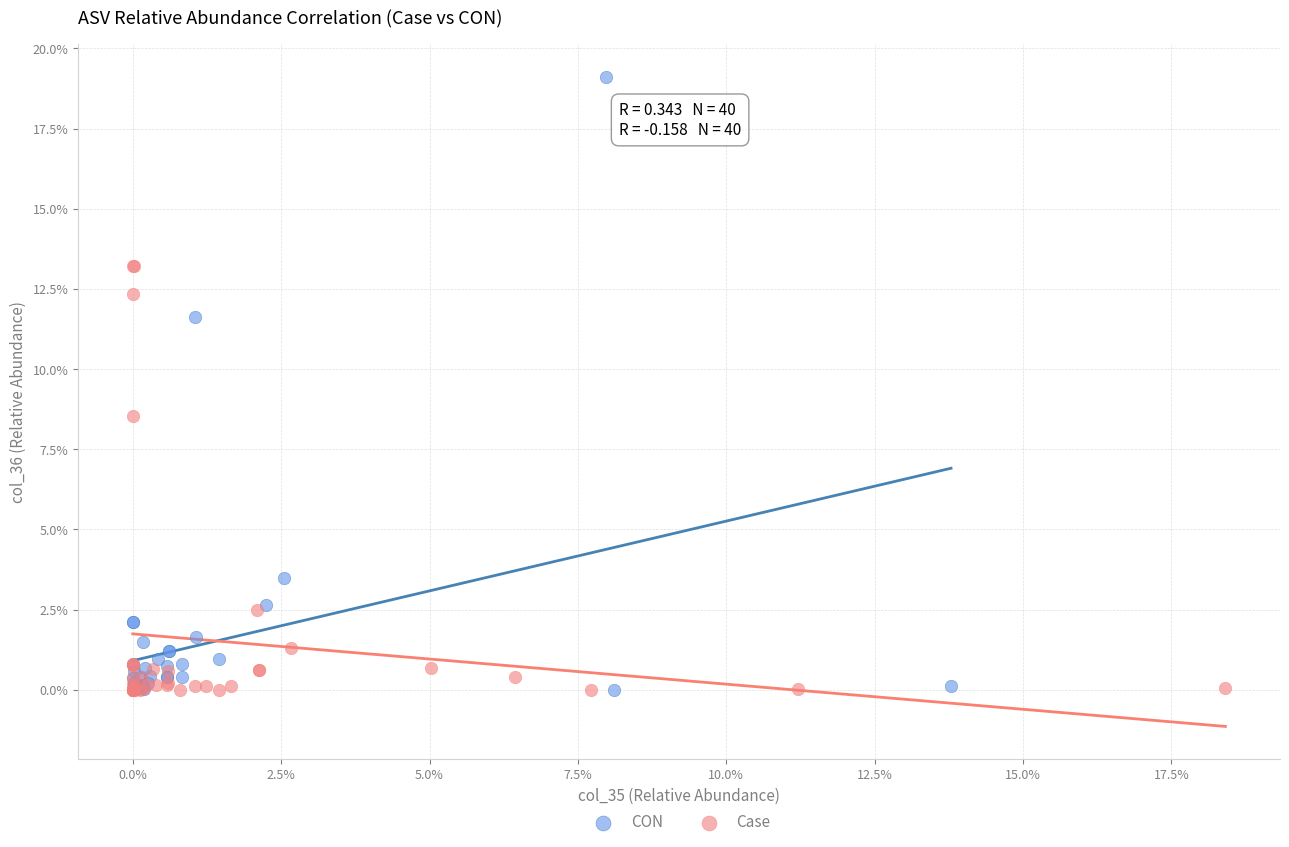

What are all the series names shown in the legend?

CON, Case